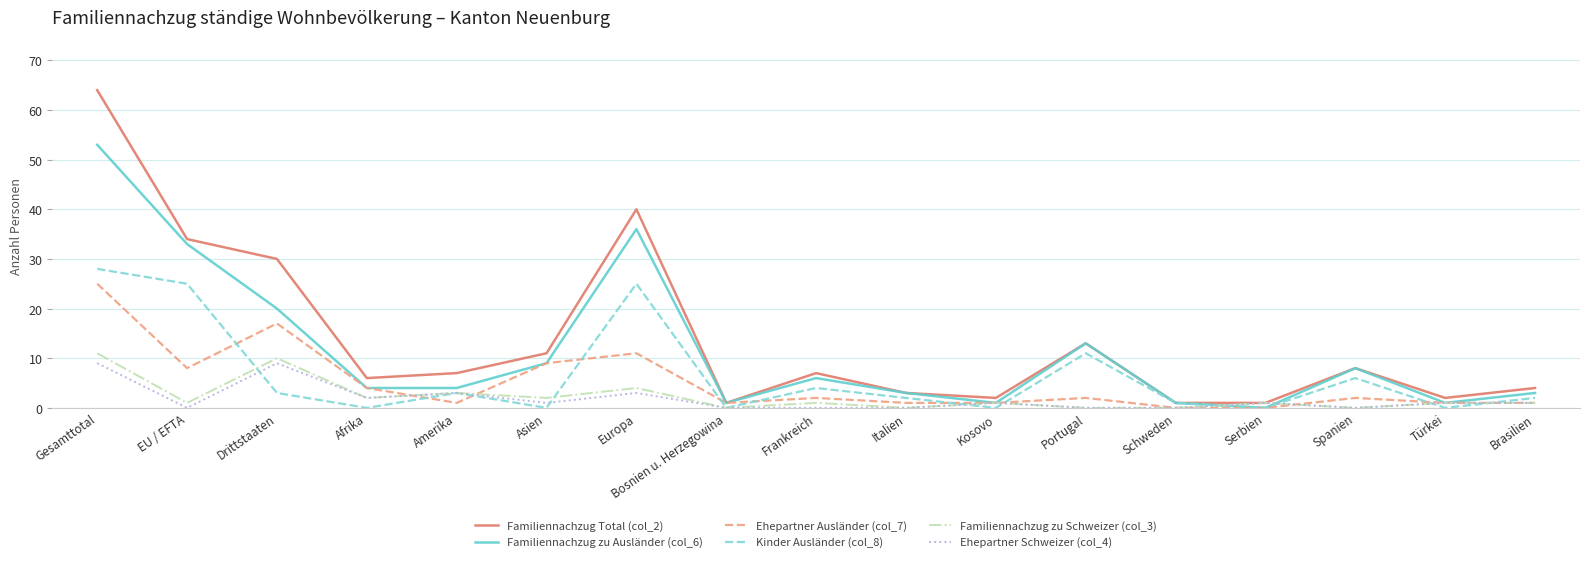

Is the value of Familiennachzug zu Ausländer (col_6) at Gesamttotal greater than the value of Ehepartner Schweizer (col_4) at Schweden?

Yes